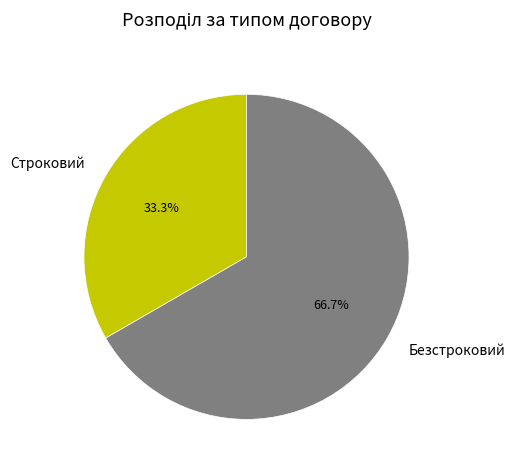

The Строковий slice represents 27% of the pie. True or false?

False